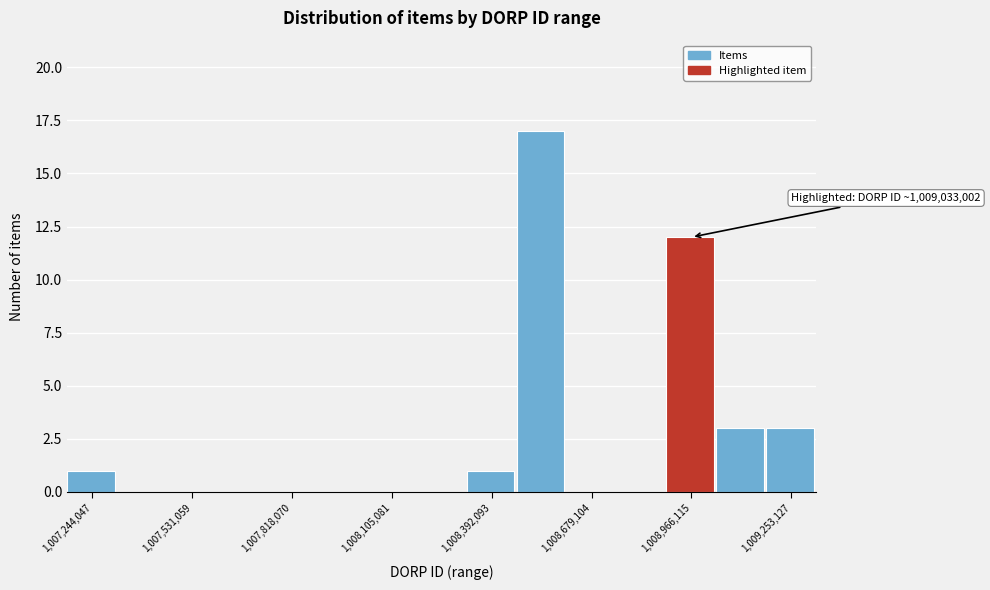

Read against the x-axis, roughly where is the centre of the tallest bar?

1008550000